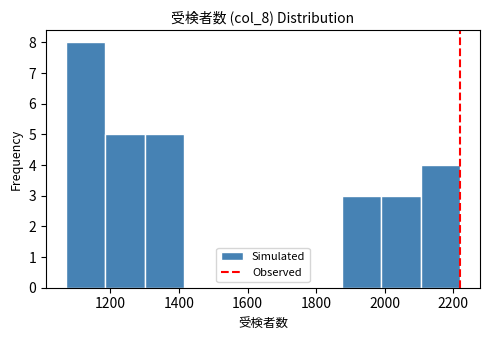

Reading left to right, list every bar in this chart as the range it spans on the x-axis followed by its height. Neither the bar edges nor the heights are printed on the chart, so give them approximately, as read against the axes.

1070 to 1185: 8
1185 to 1300: 5
1300 to 1415: 5
1415 to 1530: 0
1530 to 1645: 0
1645 to 1760: 0
1760 to 1875: 0
1875 to 1990: 3
1990 to 2105: 3
2105 to 2220: 4